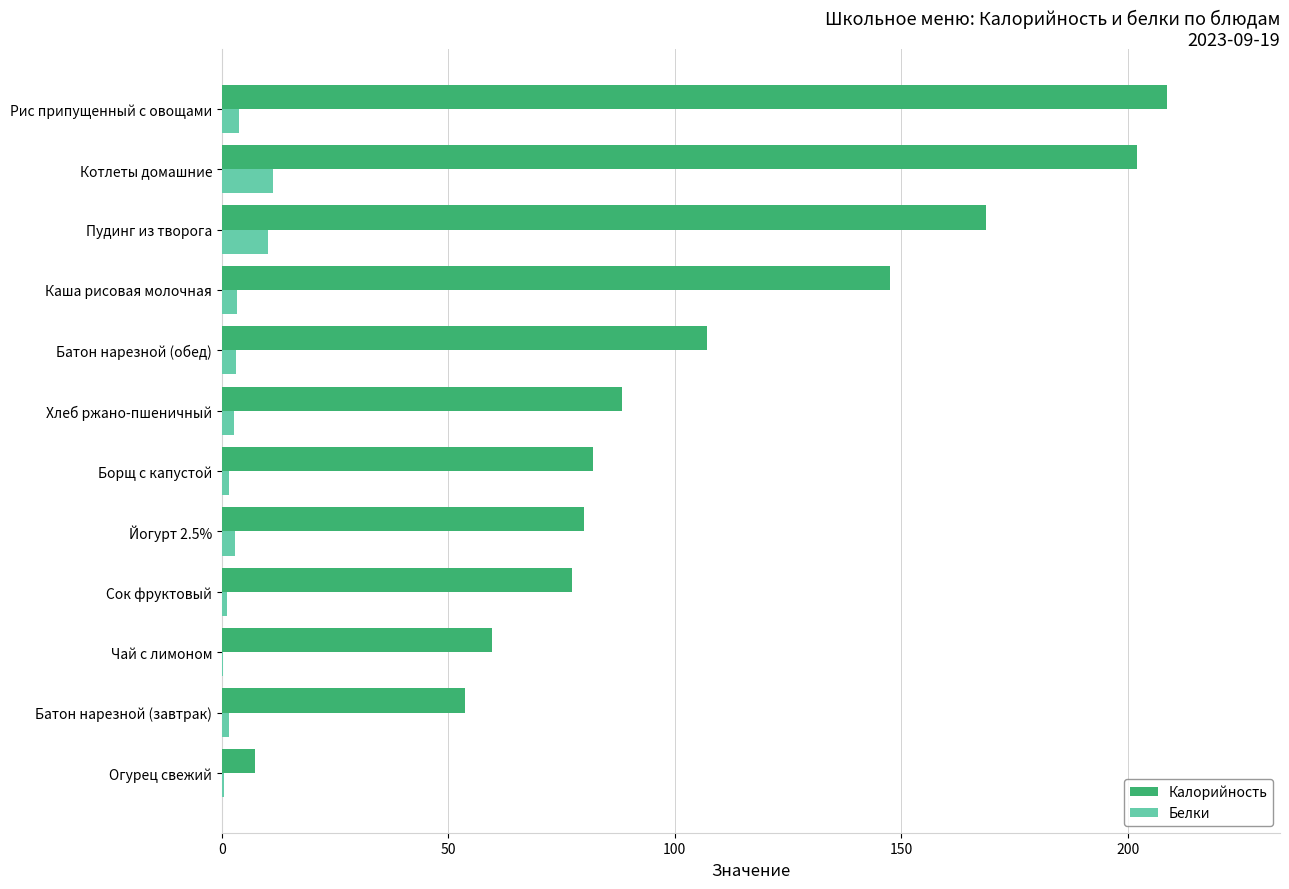

At which category does the chart reach its peak across all series?

Рис припущенный с овощами